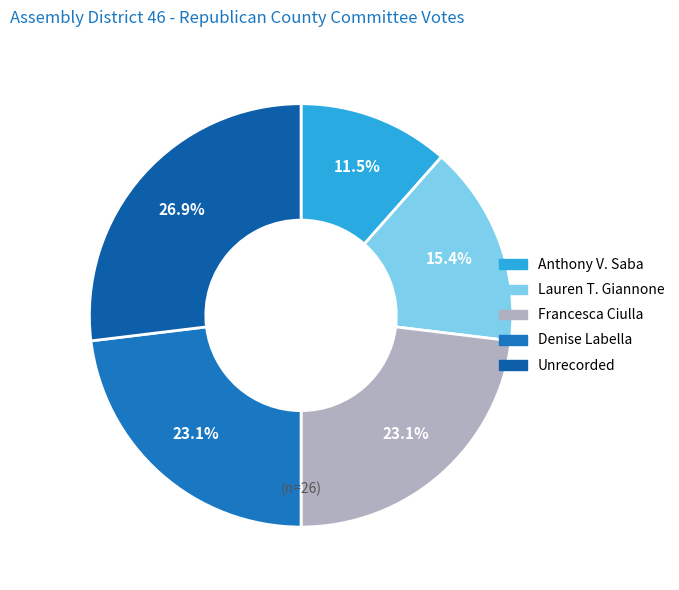

What percentage is the Lauren T. Giannone slice, to the nearest percent?

15%